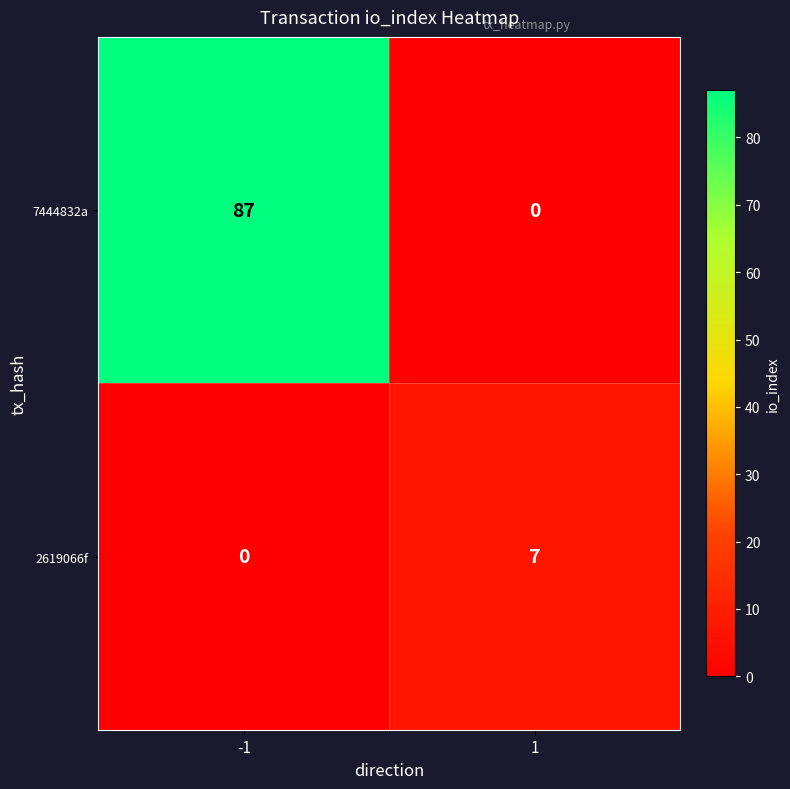

Rank the series by their average value, from lowest to highest.

2619066f, 7444832a